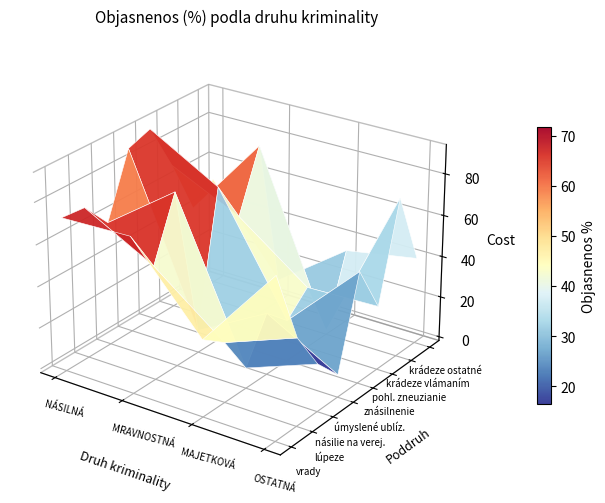

Is it true that NÁSILNÁ KRIMINALITA equals 115 at 0?

False